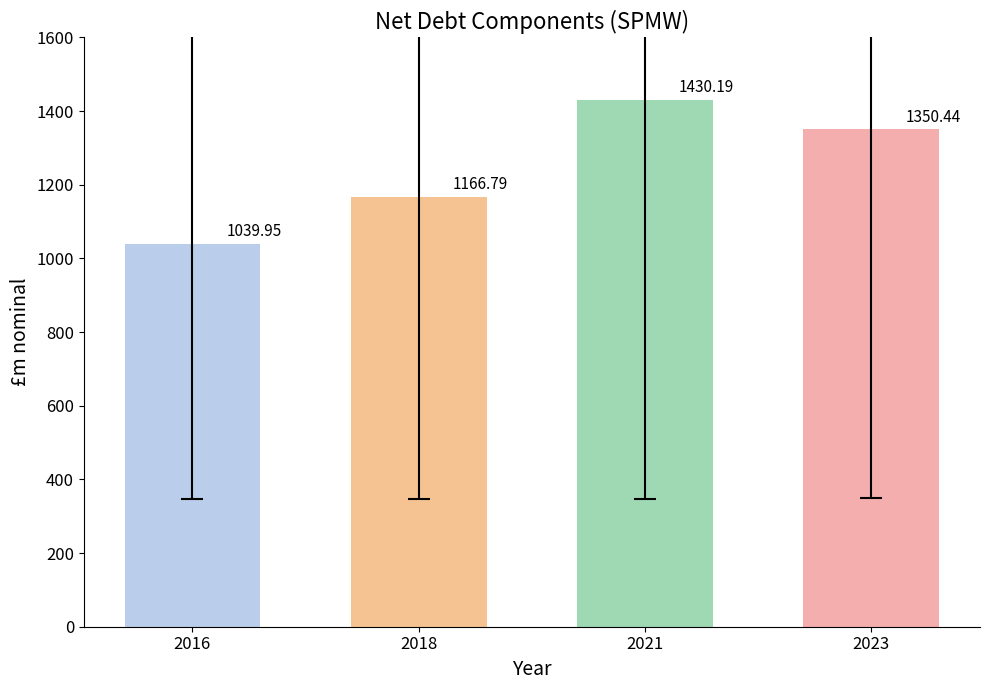

What is the minimum value shown in the chart?

1039.9